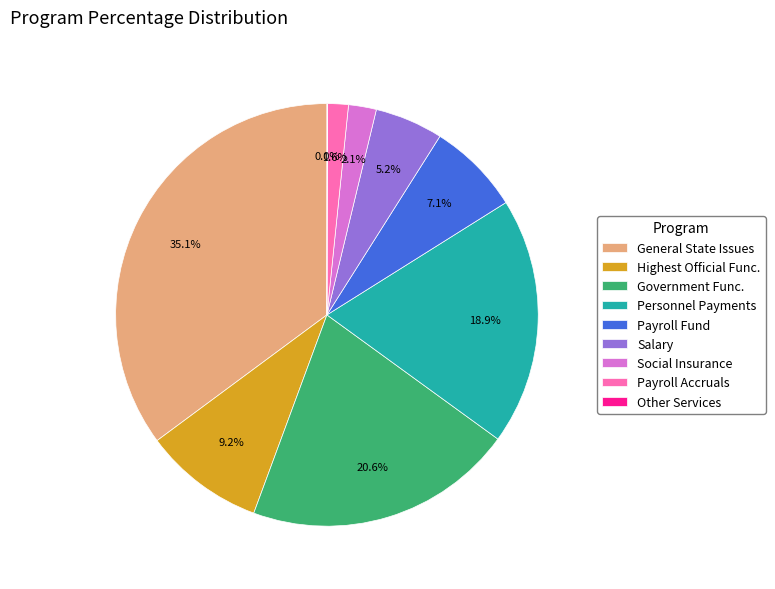

Does Payroll Accruals account for over 50% of the chart?

No